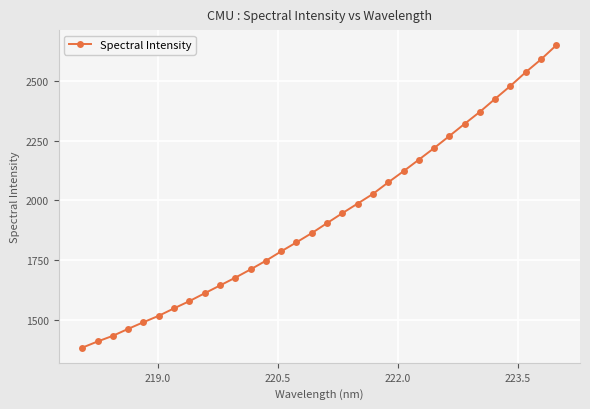

What is the value of the 24th point from the left?

2219.0